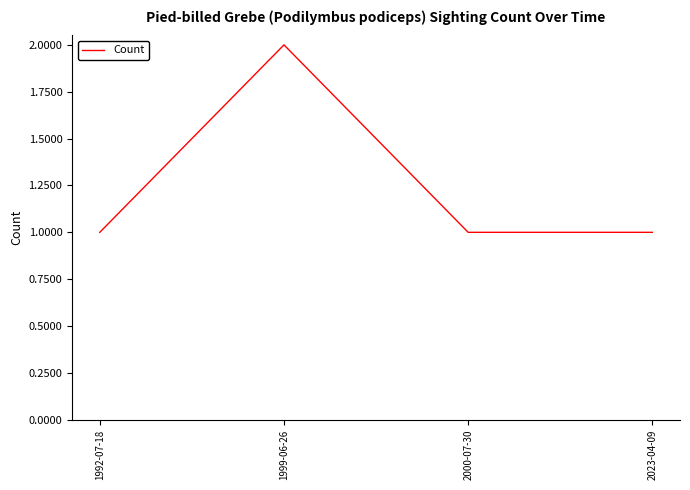

What position from the left is 2023-04-09?

4